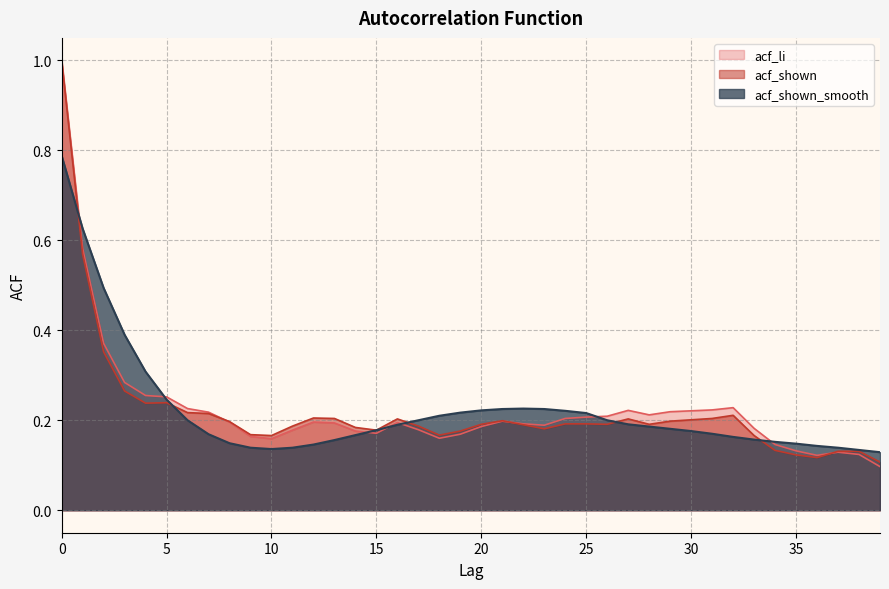

What is the minimum value for acf_shown_smooth?

0.1